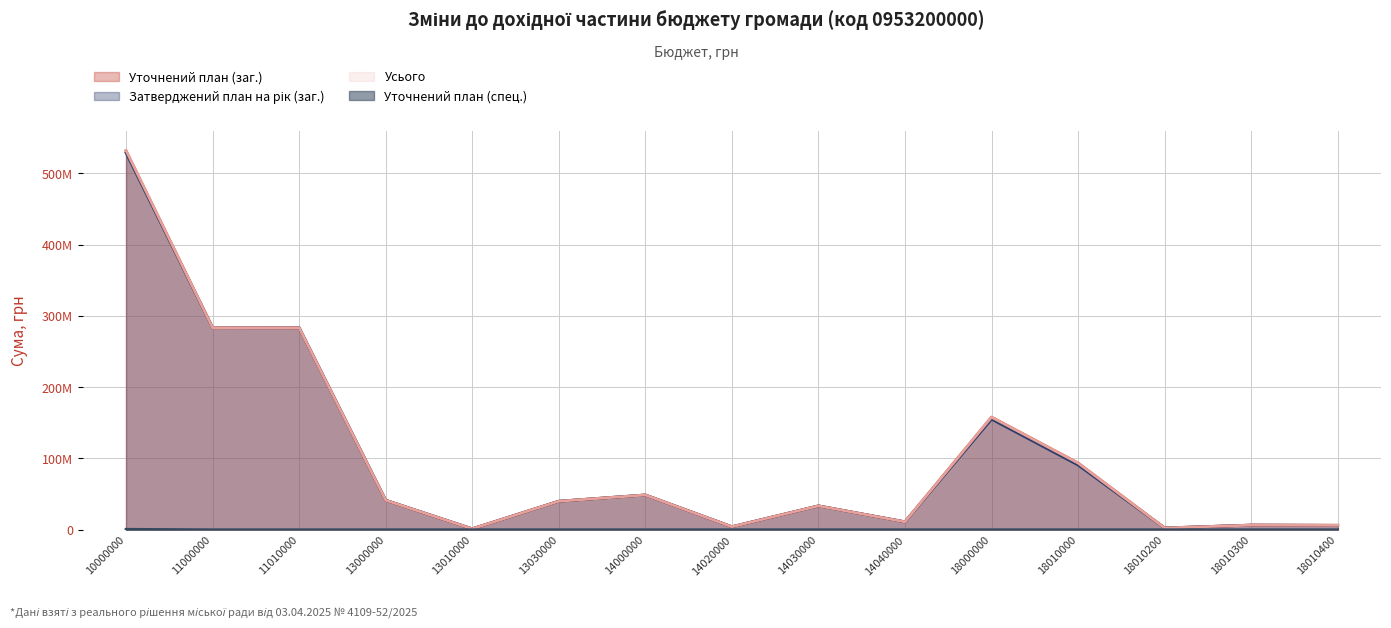

What is the average value of the Уточнений план (спец.) series?

44353